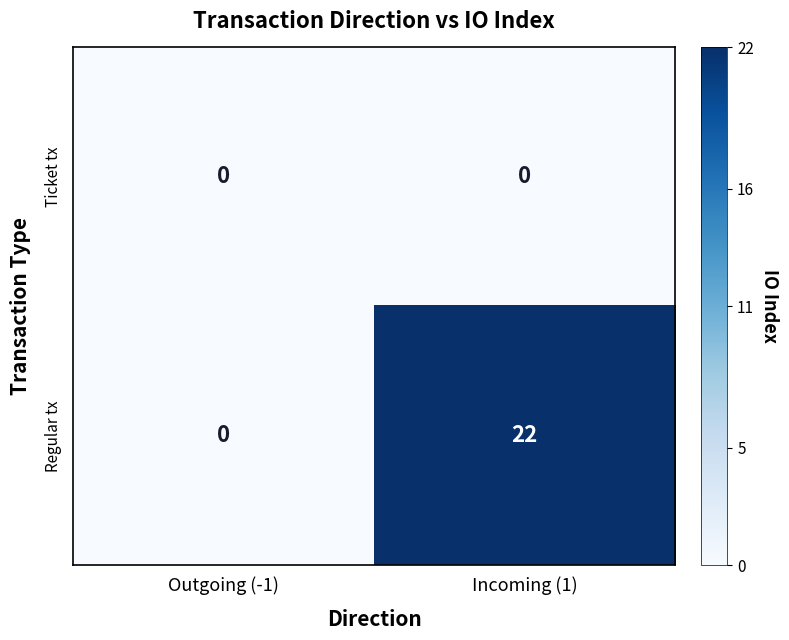

At which category is the sum across all series the highest?

Incoming (1)